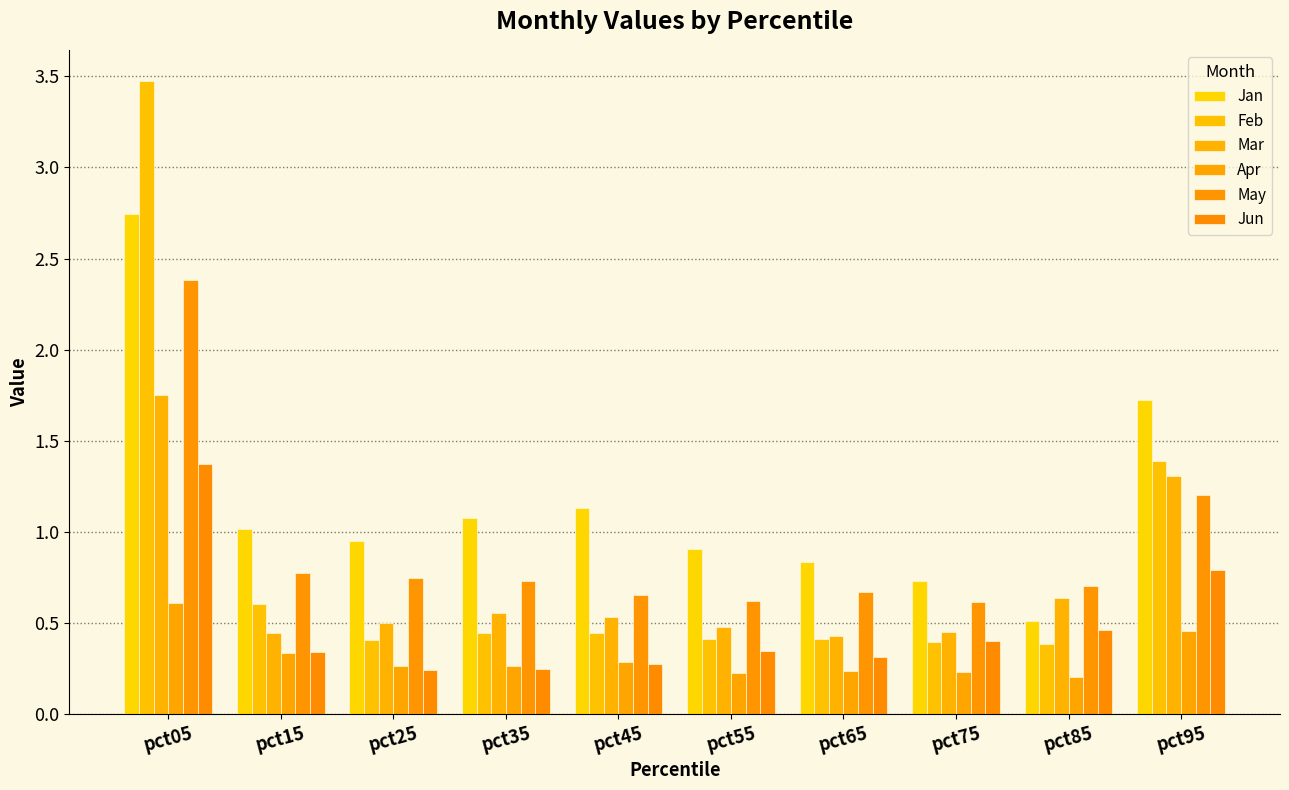

Rank the categories by May value from highest to lowest.

pct05, pct95, pct15, pct25, pct35, pct85, pct65, pct45, pct55, pct75